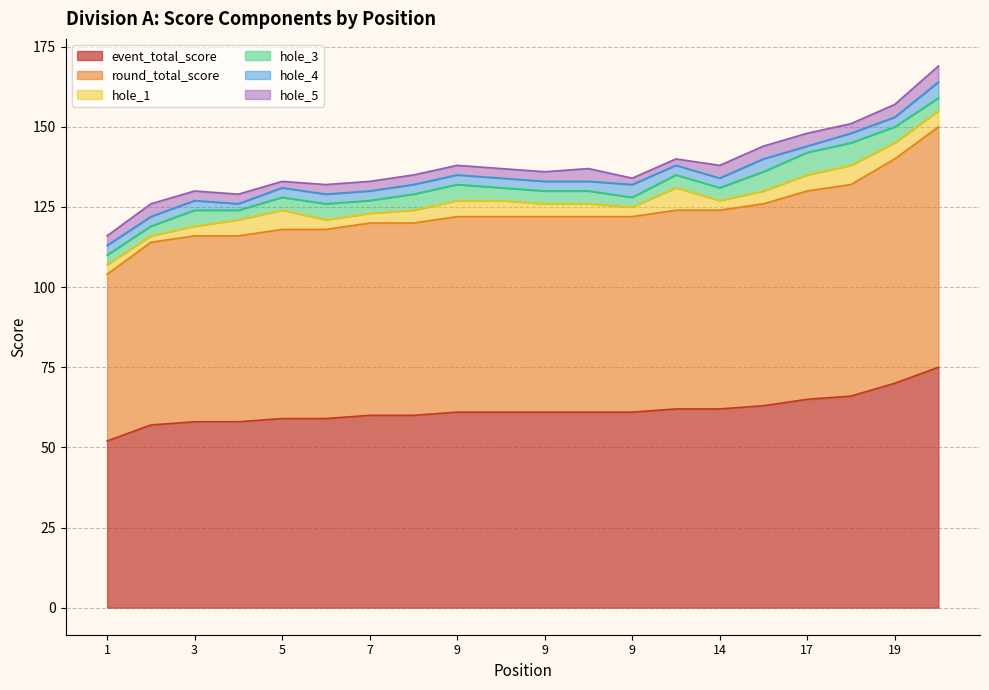

Reading left to right, list all the values displayed in this chart.

event_total_score: 52	57	58	58	59	59	60	60	61	61	61	61	61	62	62	63	65	66	70	75
round_total_score: 52	57	58	58	59	59	60	60	61	61	61	61	61	62	62	63	65	66	70	75
hole_1: 3	2	3	5	6	3	3	4	5	5	4	4	3	7	3	4	5	6	5	5
hole_3: 3	3	5	3	4	5	4	5	5	4	4	4	3	4	4	6	7	7	5	4
hole_4: 3	3	3	2	3	3	3	3	3	3	3	3	4	3	3	4	2	3	3	5
hole_5: 3	4	3	3	2	3	3	3	3	3	3	4	2	2	4	4	4	3	4	5